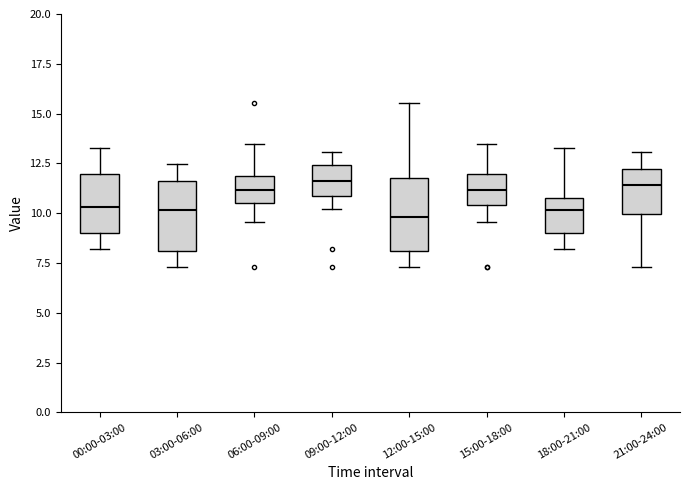

Reading left to right, transcribe this box plot: for each box, give where its median line is, the range the box spans, and where its two whiskers end, as read against the y-axis. The values are not printed on the chart, so give them approximately, as read against the axis.

00:00-03:00: median 10.5, box 9.0 to 12.0, whiskers 8.0 to 13.5
03:00-06:00: median 10.0, box 8.0 to 11.5, whiskers 7.5 to 12.5
06:00-09:00: median 11.0, box 10.5 to 12.0, whiskers 9.5 to 13.5
09:00-12:00: median 11.5, box 11.0 to 12.5, whiskers 10.0 to 13.0
12:00-15:00: median 10.0, box 8.0 to 12.0, whiskers 7.5 to 15.5
15:00-18:00: median 11.0, box 10.5 to 12.0, whiskers 9.5 to 13.5
18:00-21:00: median 10.0, box 9.0 to 11.0, whiskers 8.0 to 13.5
21:00-24:00: median 11.5, box 10.0 to 12.0, whiskers 7.5 to 13.0